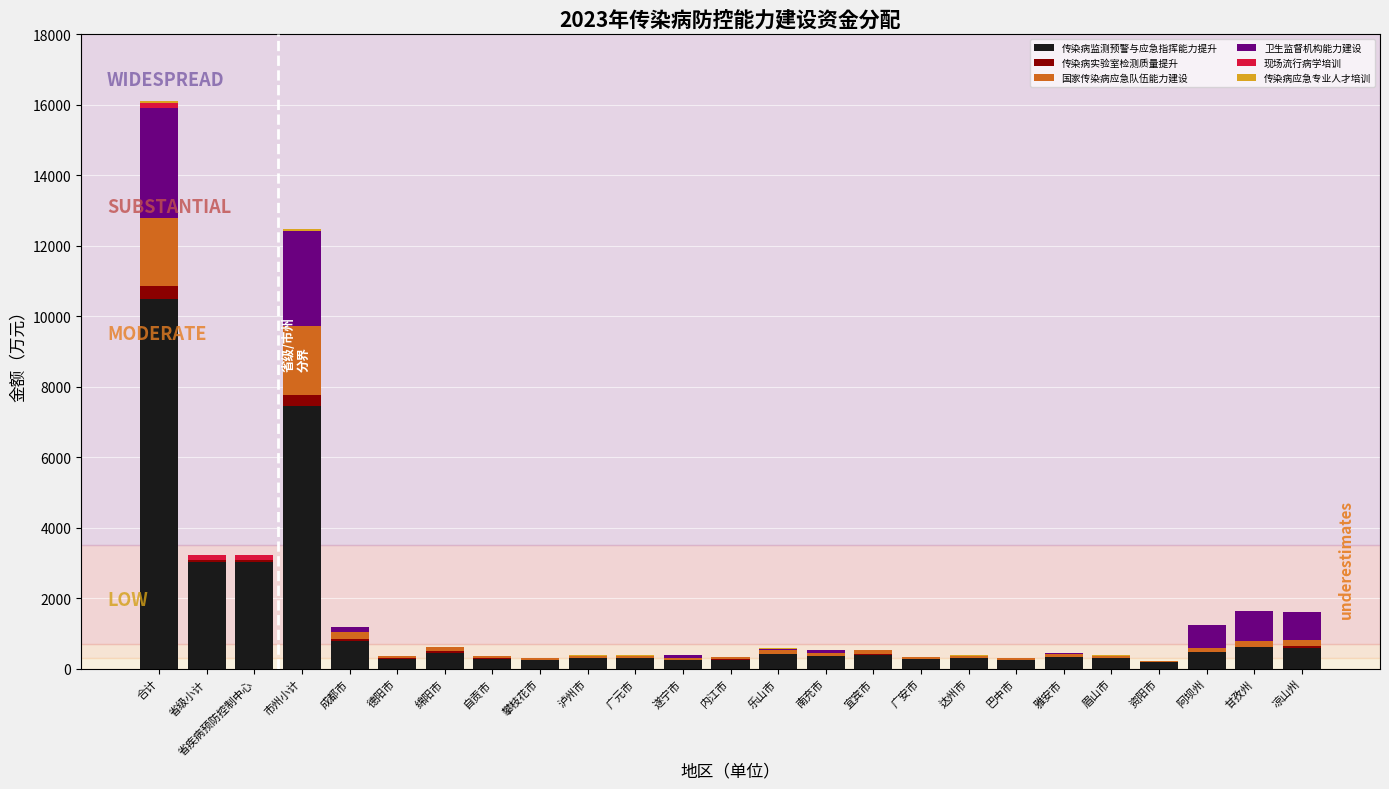

At which label does 传染病监测预警与应急指挥能力提升 reach its peak?

合计